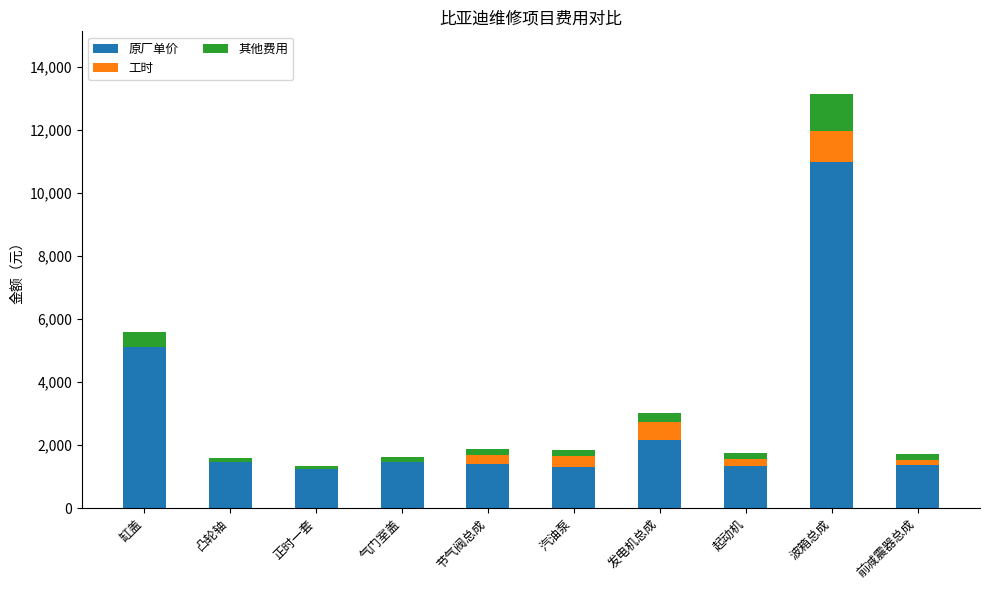

At which category is the sum across all series the highest?

波箱总成